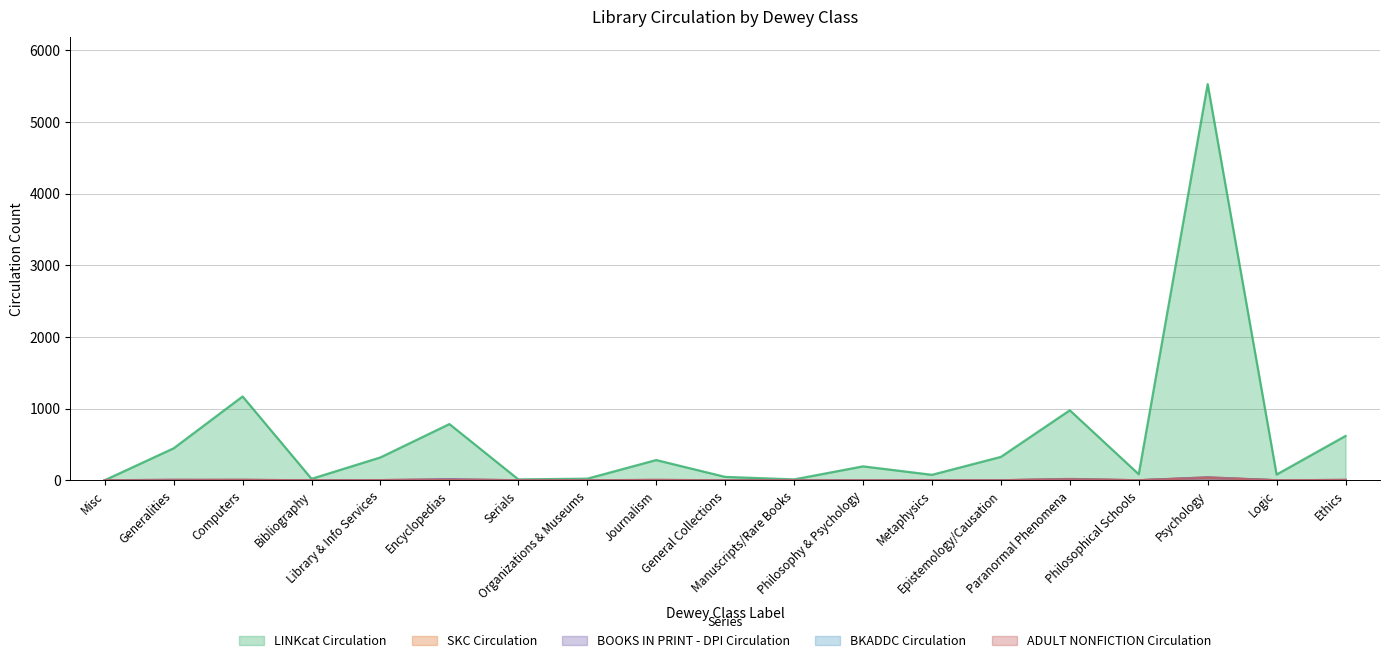

At which category does the chart reach its peak across all series?

Psychology